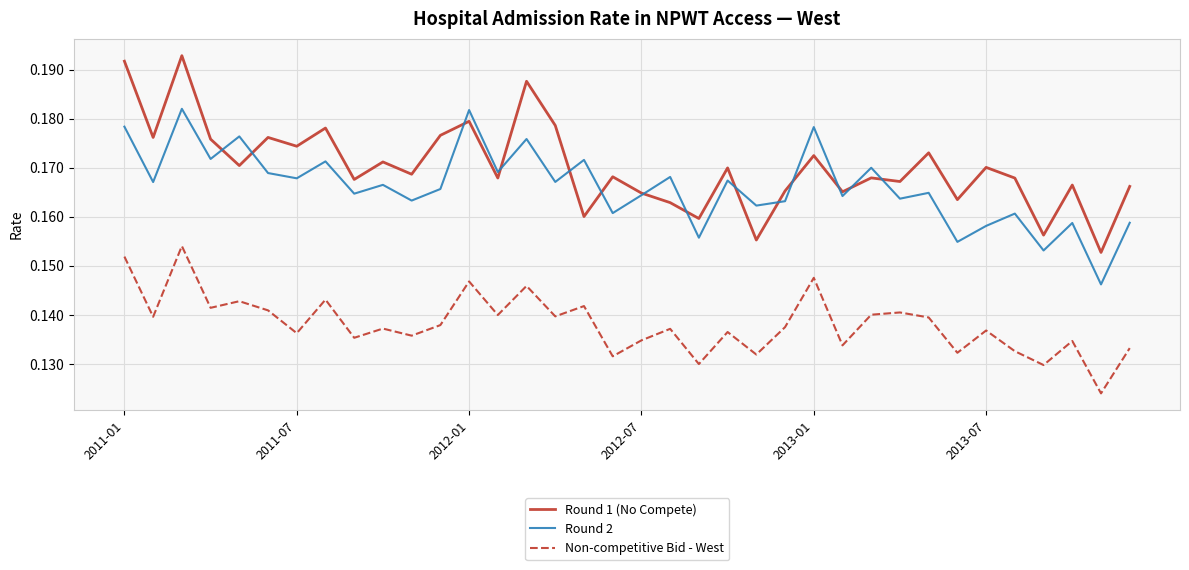

Which series has the largest range (max minus min)?

Round 1 (No Compete)